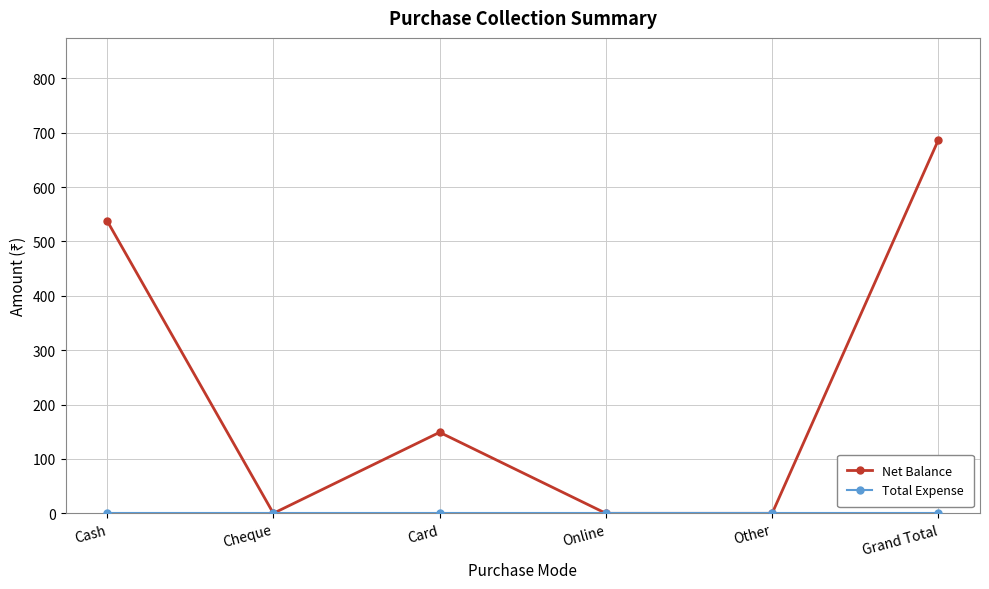

What is the maximum value for Net Balance?

687